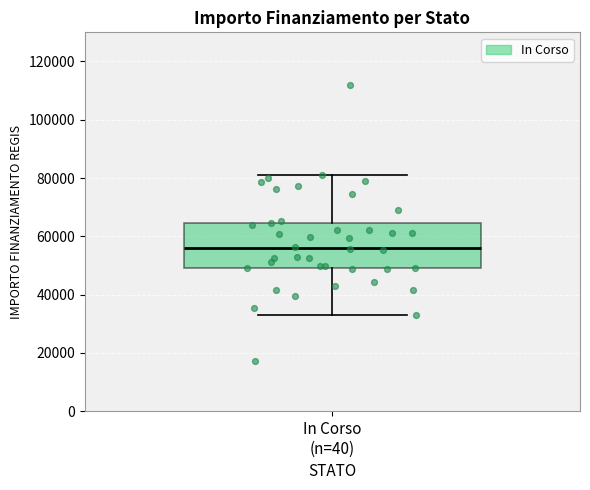

Read this box plot against the y-axis: the position of the median line, the range covered by the box, and the ends of both whiskers. The values are not printed on the chart, so give them approximately, as read against the axis.

median 56000, box 50000 to 64000, whiskers 32000 to 80000